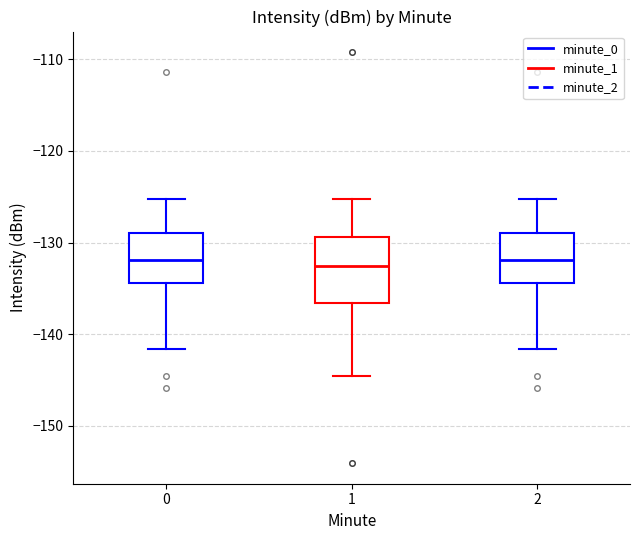

Reading left to right, read every box against the y-axis: the position of its median line, the range the box covers, and the ends of its whiskers. The values are not printed on the chart, so give them approximately, as read against the axis.

0: median -132, box -134 to -129, whiskers -142 to -125
1: median -133, box -137 to -129, whiskers -145 to -125
2: median -132, box -134 to -129, whiskers -142 to -125